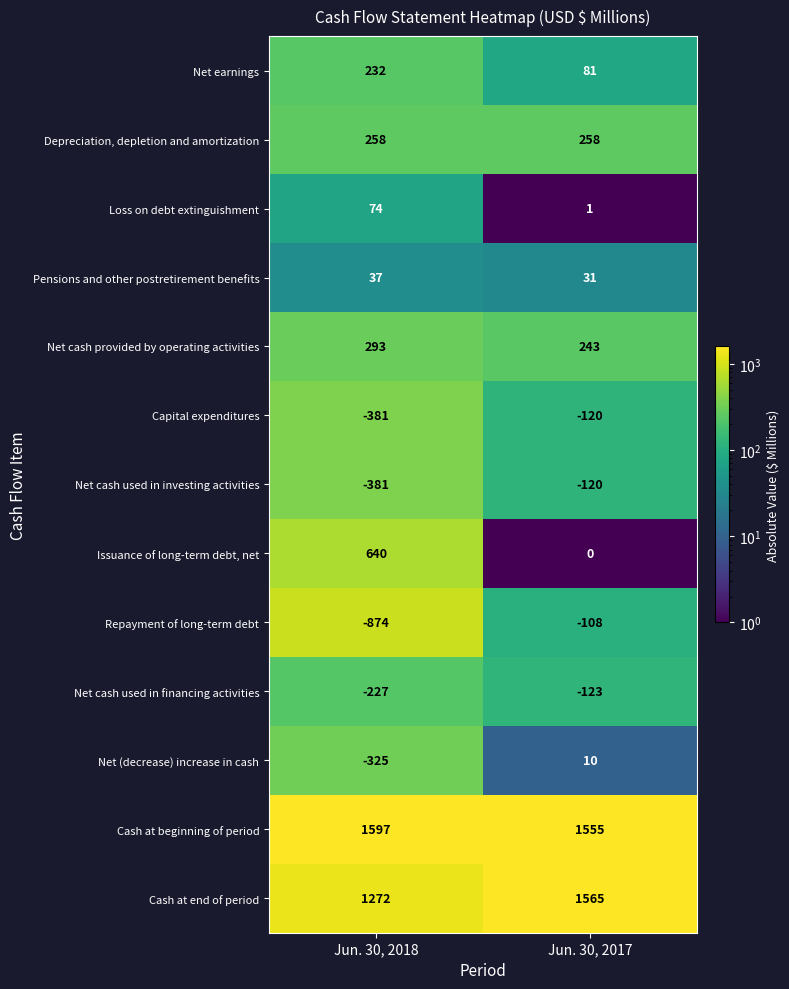

Reading right to left, list all the values displayed in this chart.

Net earnings: Jun. 30, 2017=81	Jun. 30, 2018=232
Depreciation, depletion and amortization: Jun. 30, 2017=258	Jun. 30, 2018=258
Loss on debt extinguishment: Jun. 30, 2017=1	Jun. 30, 2018=74
Pensions and other postretirement benefits: Jun. 30, 2017=31	Jun. 30, 2018=37
Net cash provided by operating activities: Jun. 30, 2017=243	Jun. 30, 2018=293
Capital expenditures: Jun. 30, 2017=-120	Jun. 30, 2018=-381
Net cash used in investing activities: Jun. 30, 2017=-120	Jun. 30, 2018=-381
Issuance of long-term debt, net: Jun. 30, 2017=0	Jun. 30, 2018=640
Repayment of long-term debt: Jun. 30, 2017=-108	Jun. 30, 2018=-874
Net cash used in financing activities: Jun. 30, 2017=-123	Jun. 30, 2018=-227
Net (decrease) increase in cash: Jun. 30, 2017=10	Jun. 30, 2018=-325
Cash at beginning of period: Jun. 30, 2017=1555	Jun. 30, 2018=1597
Cash at end of period: Jun. 30, 2017=1565	Jun. 30, 2018=1272